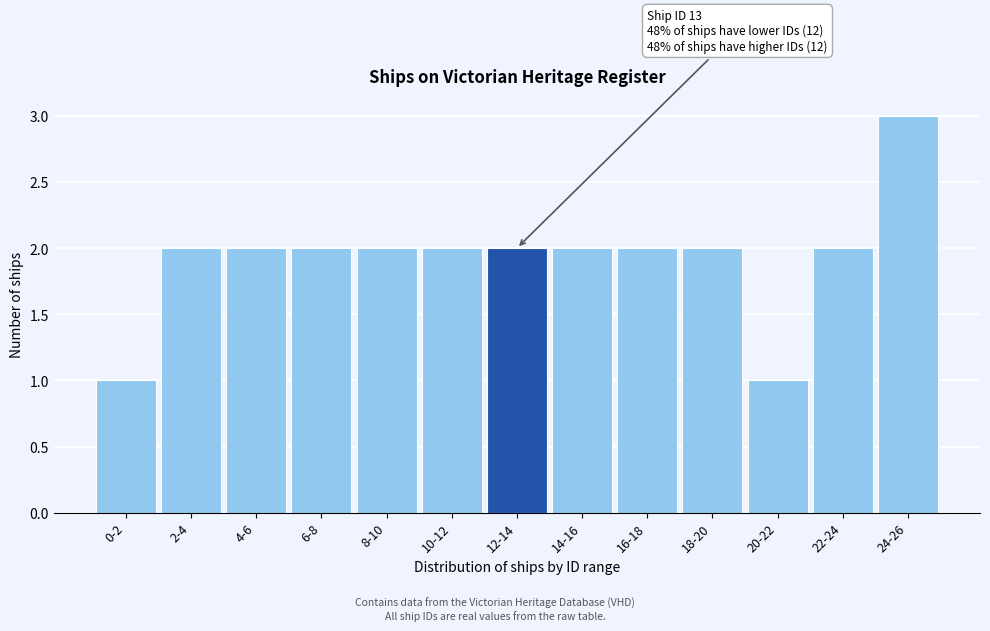

Reading left to right, transcribe all the data shown in this chart.

1	2	2	2	2	2	2	2	2	2	1	2	3